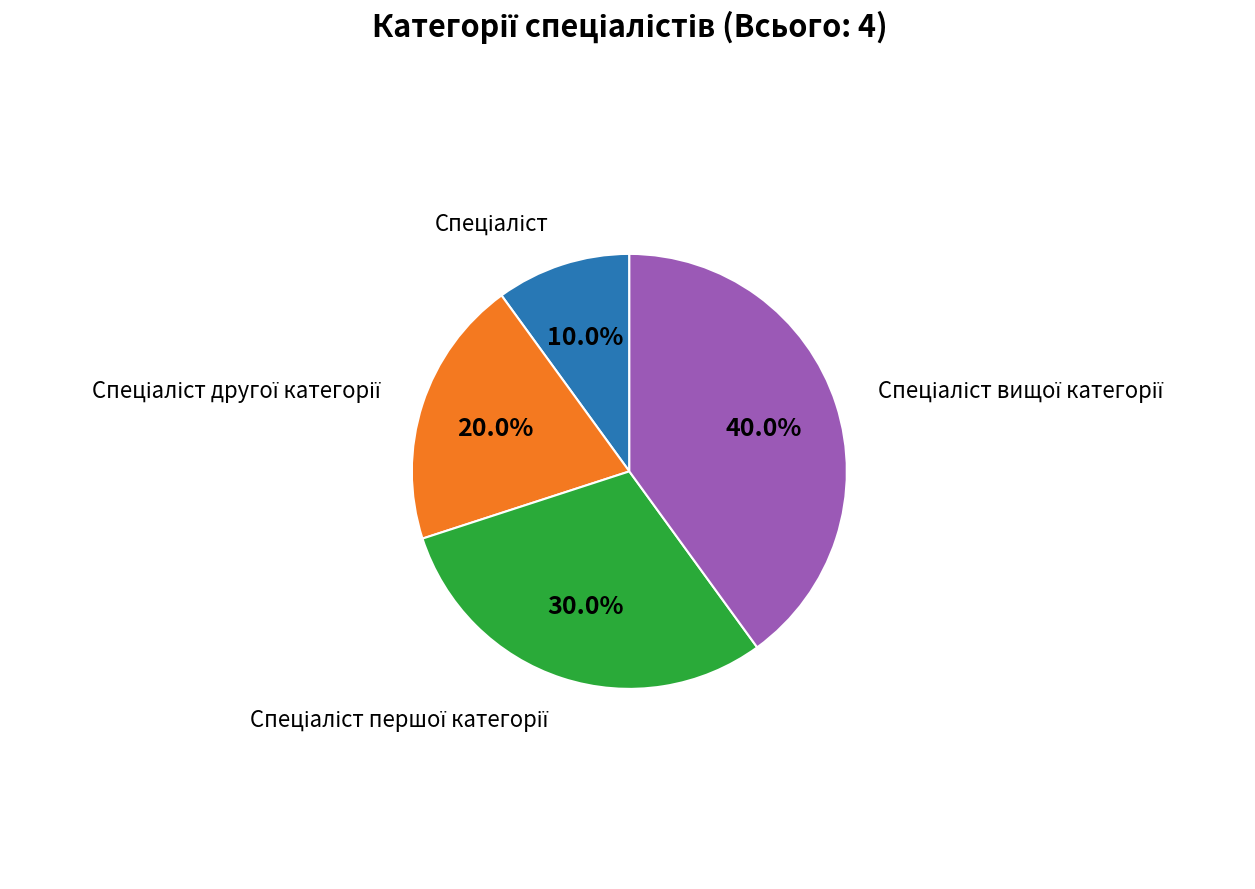

Does any single category account for the majority?

No